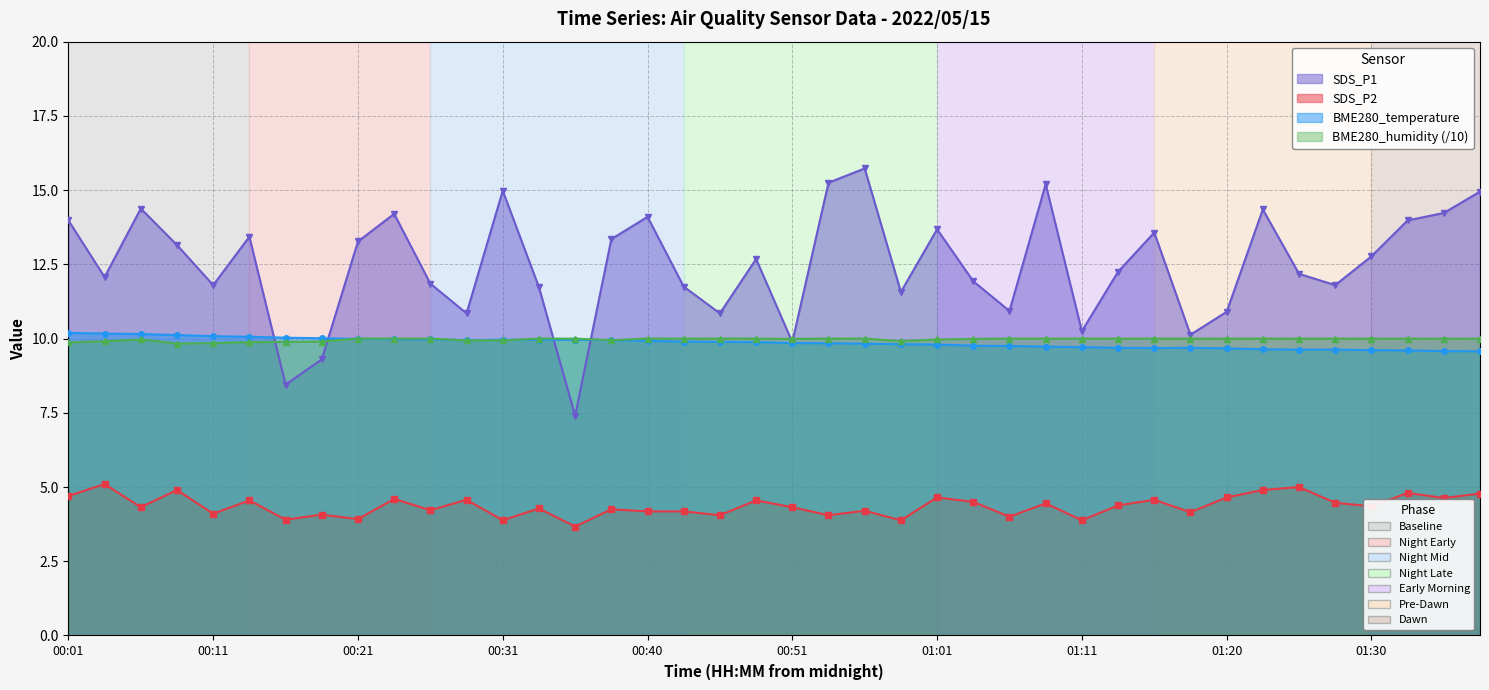

At which category does the chart reach its minimum across all series?

14